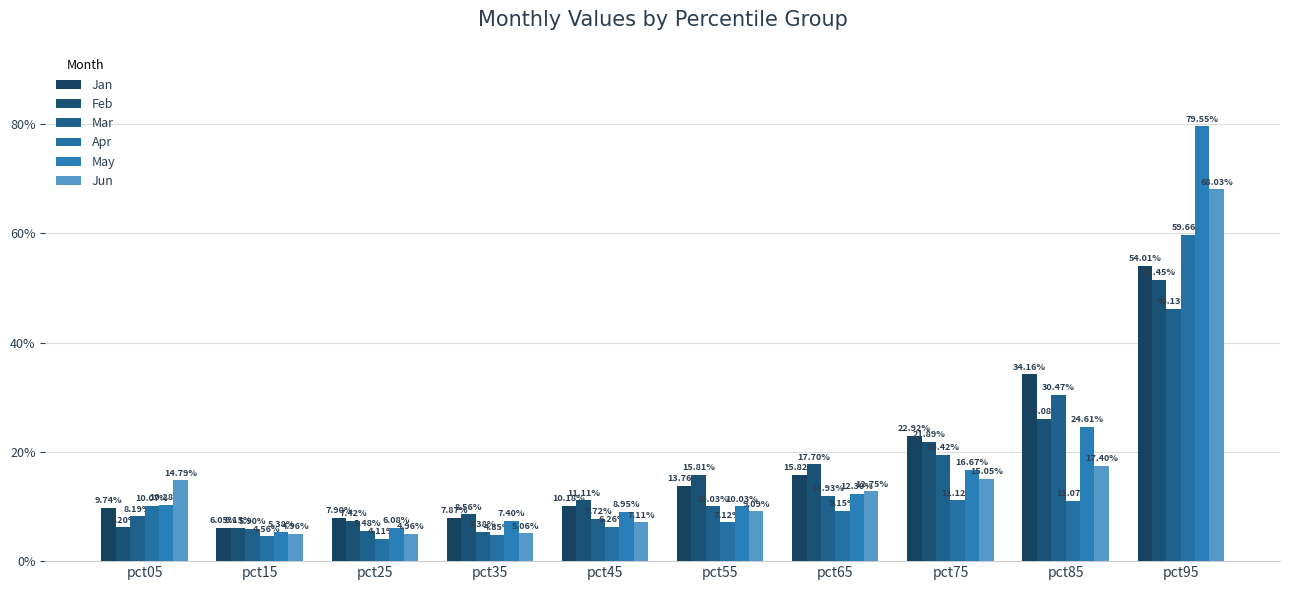

Which has a higher value, pct95 or pct65?

pct95